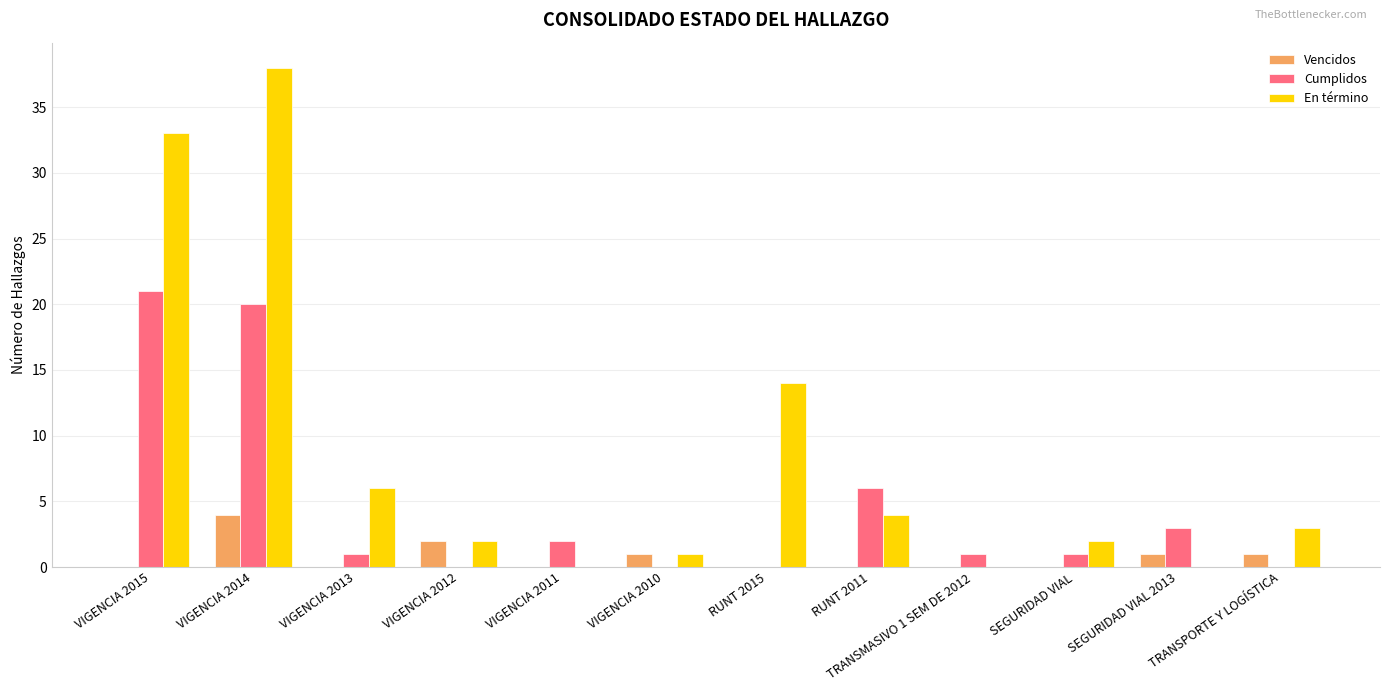

At which category is the sum across all series the highest?

VIGENCIA 2014